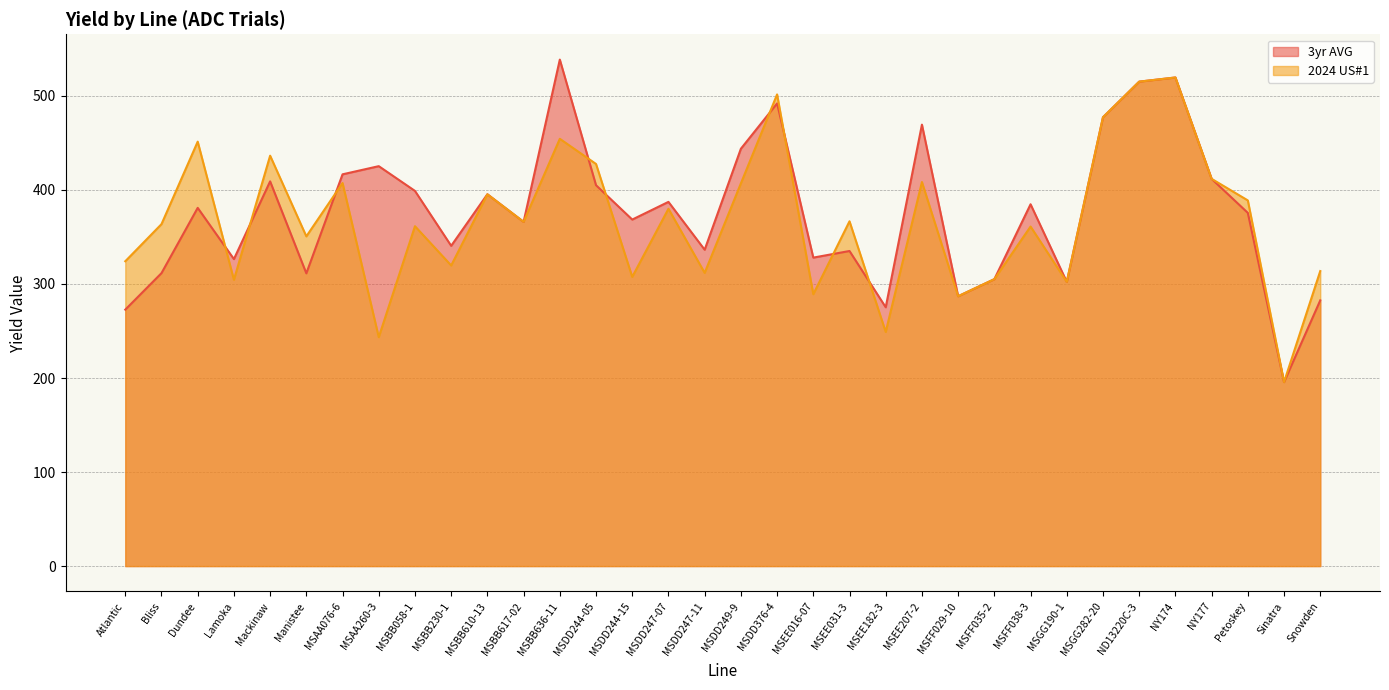

At which category does 2024 US#1 reach its first local peak?

Dundee